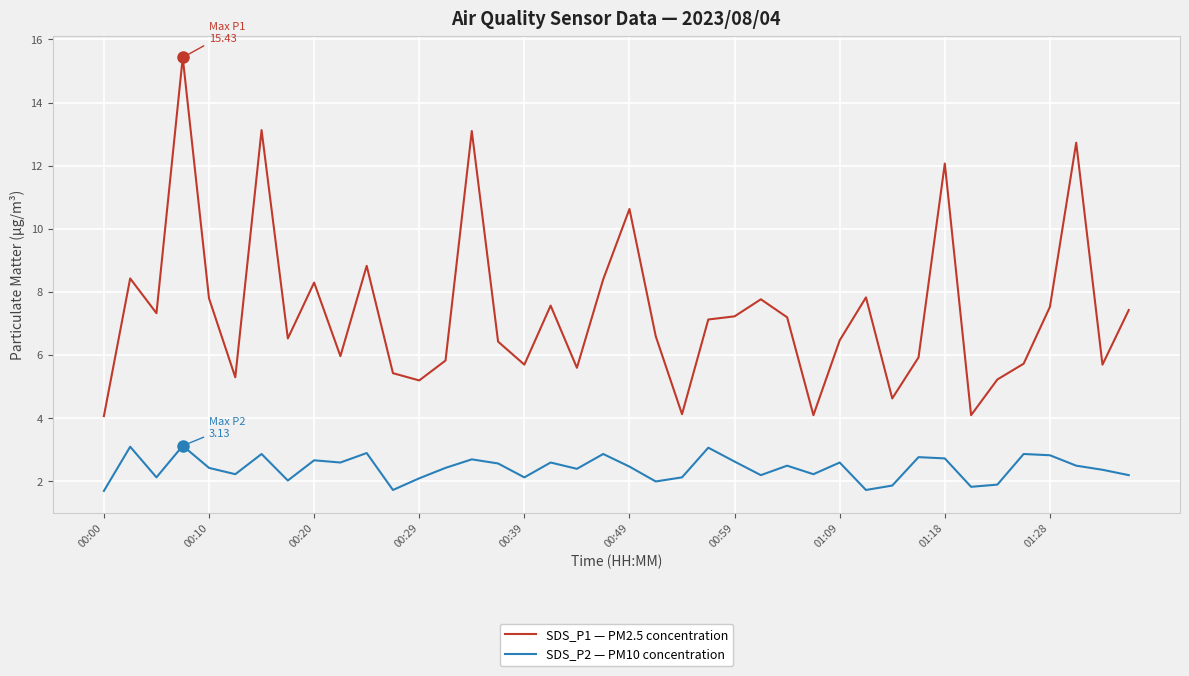

True or false: SDS_P2 — PM10 concentration and SDS_P1 — PM2.5 concentration intersect in this chart.

False